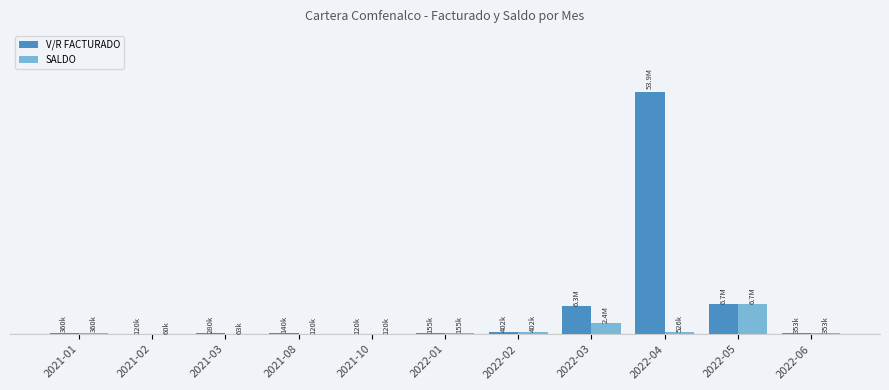

The SALDO series shows 60000 at 2021-02. True or false?

True